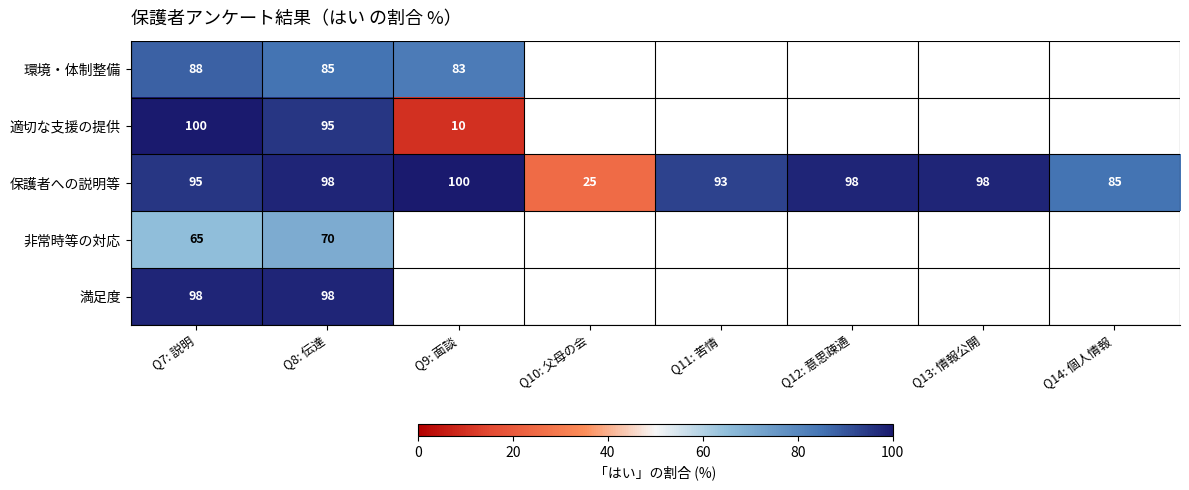

Is it true that 非常時等の対応 equals 48 at Q8: 伝達?

False